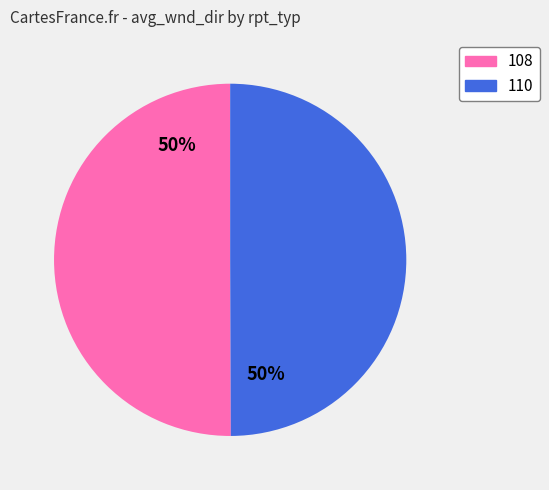

True or false: 108 accounts for 50% of the total.

True